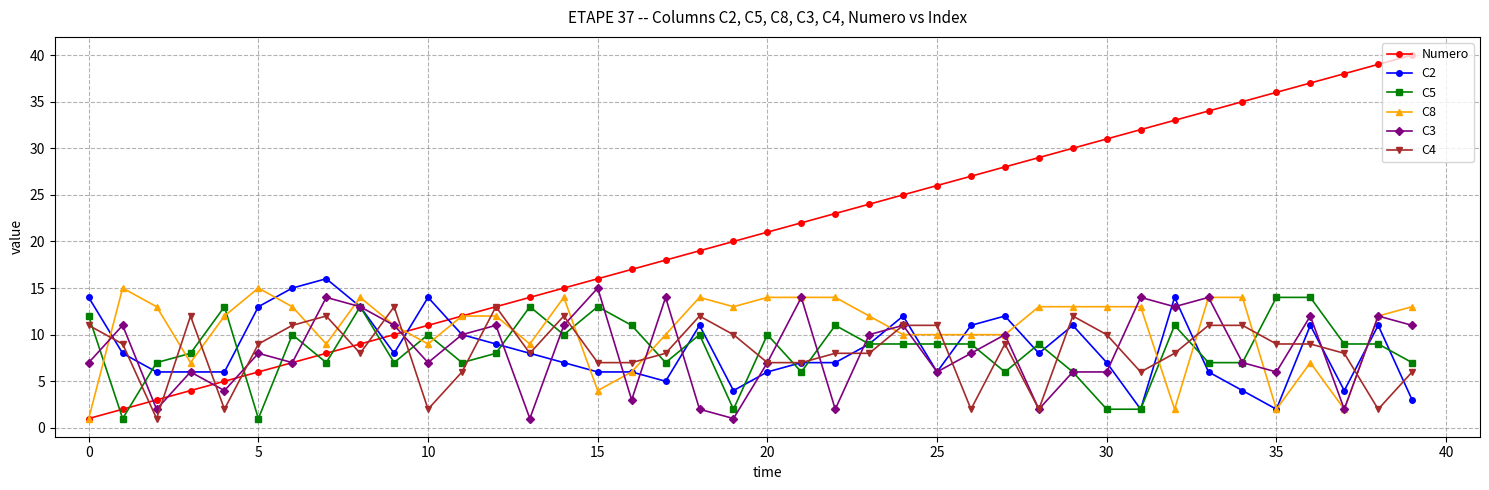

Reading left to right, extract all data points from this chart.

Numero: 1	2	3	4	5	6	7	8	9	10	11	12	13	14	15	16	17	18	19	20	21	22	23	24	25	26	27	28	29	30	31	32	33	34	35	36	37	38	39	40
C2: 14	8	6	6	6	13	15	16	13	8	14	10	9	8	7	6	6	5	11	4	6	7	7	9	12	6	11	12	8	11	7	2	14	6	4	2	11	4	11	3
C5: 12	1	7	8	13	1	10	7	13	7	10	7	8	13	10	13	11	7	10	2	10	6	11	9	9	9	9	6	9	6	2	2	11	7	7	14	14	9	9	7
C8: 1	15	13	7	12	15	13	9	14	11	9	12	12	9	14	4	6	10	14	13	14	14	14	12	10	10	10	10	13	13	13	13	2	14	14	2	7	2	12	13
C3: 7	11	2	6	4	8	7	14	13	11	7	10	11	1	11	15	3	14	2	1	7	14	2	10	11	6	8	10	2	6	6	14	13	14	7	6	12	2	12	11
C4: 11	9	1	12	2	9	11	12	8	13	2	6	13	8	12	7	7	8	12	10	7	7	8	8	11	11	2	9	2	12	10	6	8	11	11	9	9	8	2	6